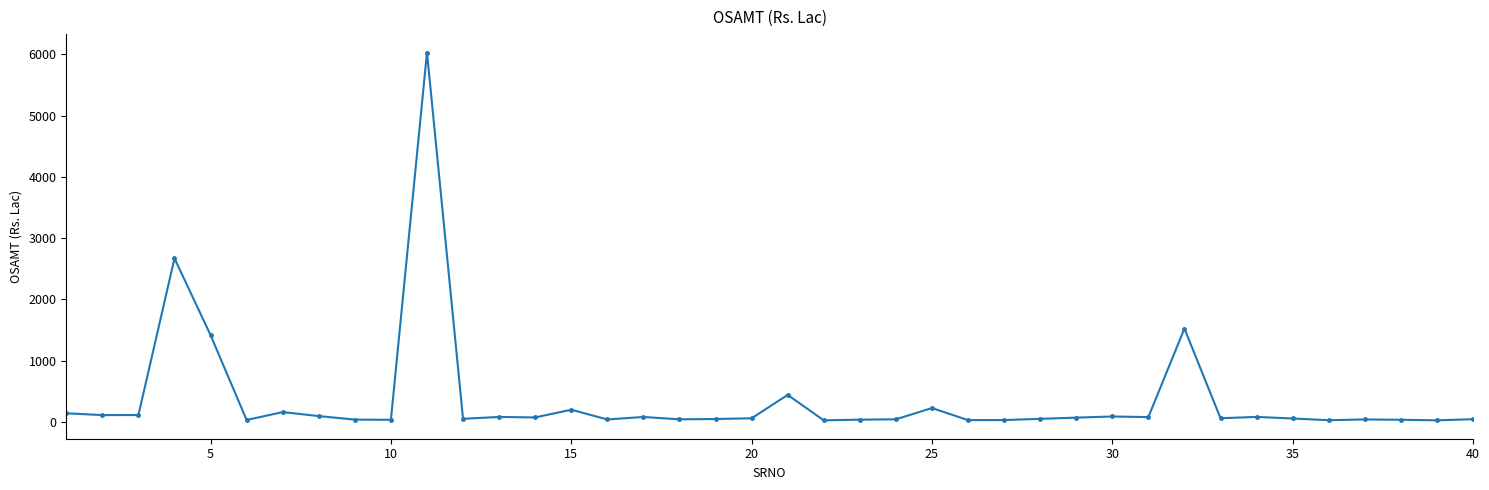

What is the maximum value shown in the chart?

6030.7